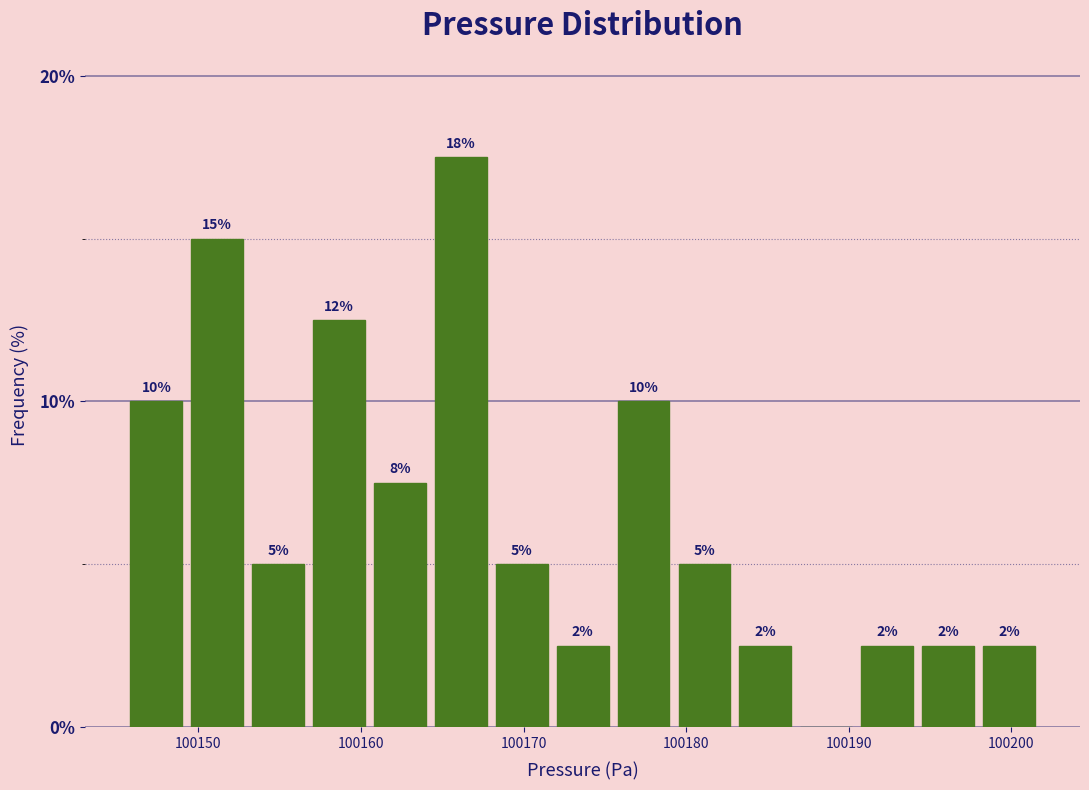

Read against the x-axis, roughly where is the centre of the tallest bar?

100166